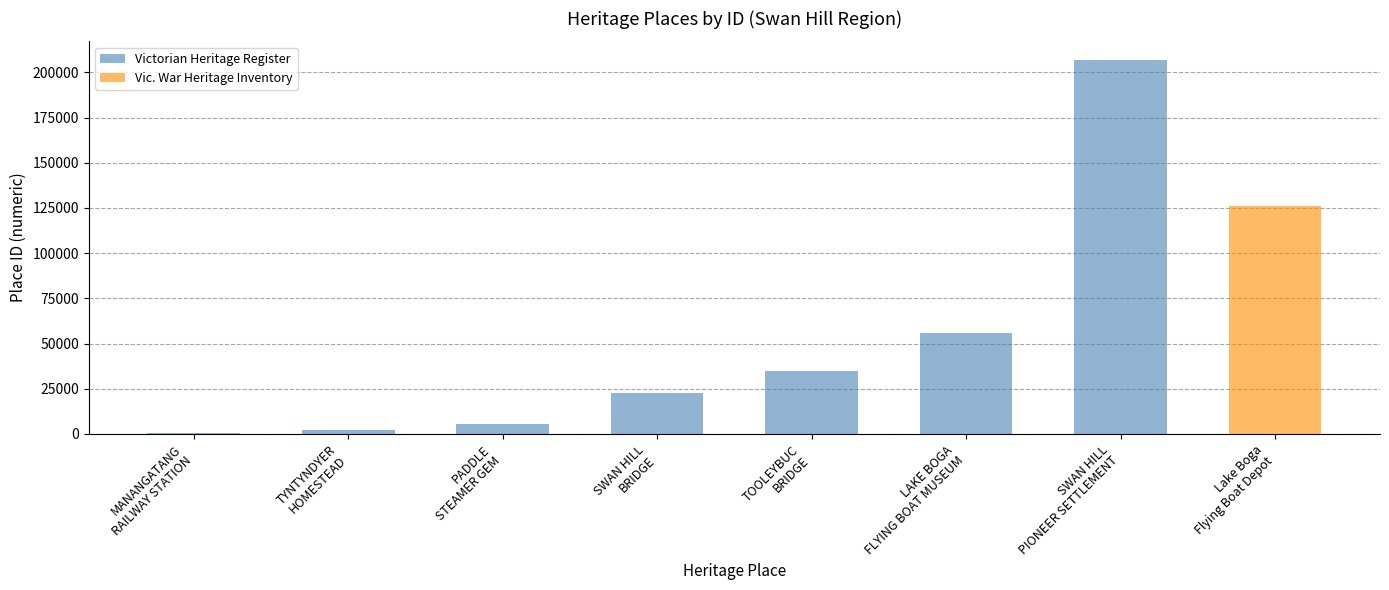

Reading left to right, extract all data points from this chart.

MANANGATANG
RAILWAY STATION=685	TYNTYNDYER
HOMESTEAD=2066	PADDLE
STEAMER GEM=5439	SWAN HILL
BRIDGE=22785	TOOLEYBUC
BRIDGE=34558	LAKE BOGA
FLYING BOAT MUSEUM=55888	SWAN HILL
PIONEER SETTLEMENT=206822	Lake Boga
Flying Boat Depot=125841